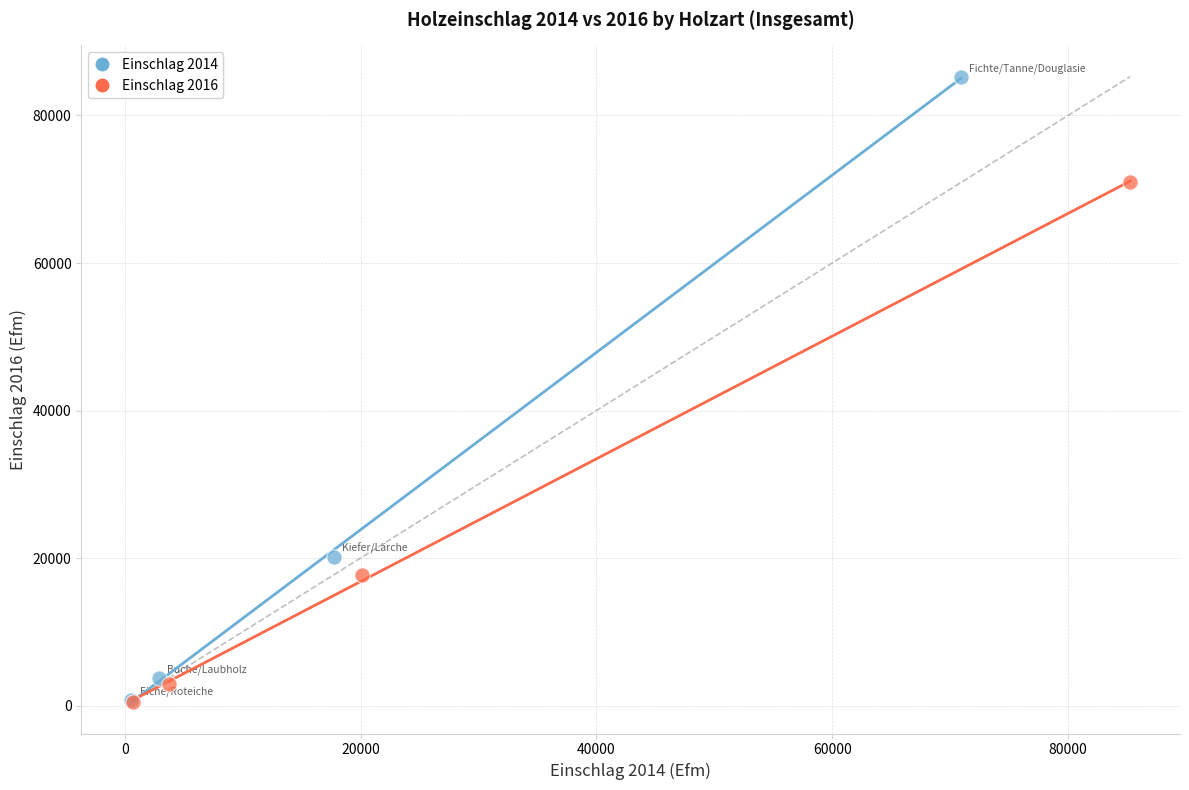

Which series contains the highest Y value?

Einschlag 2014